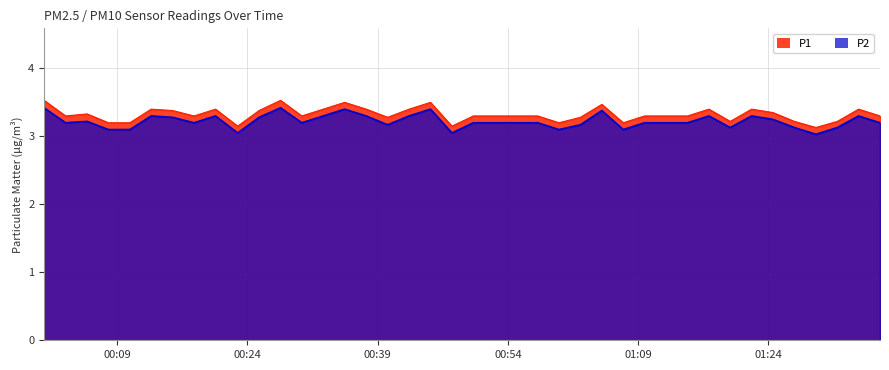

At how many categories does at least one series exceed 3?

40